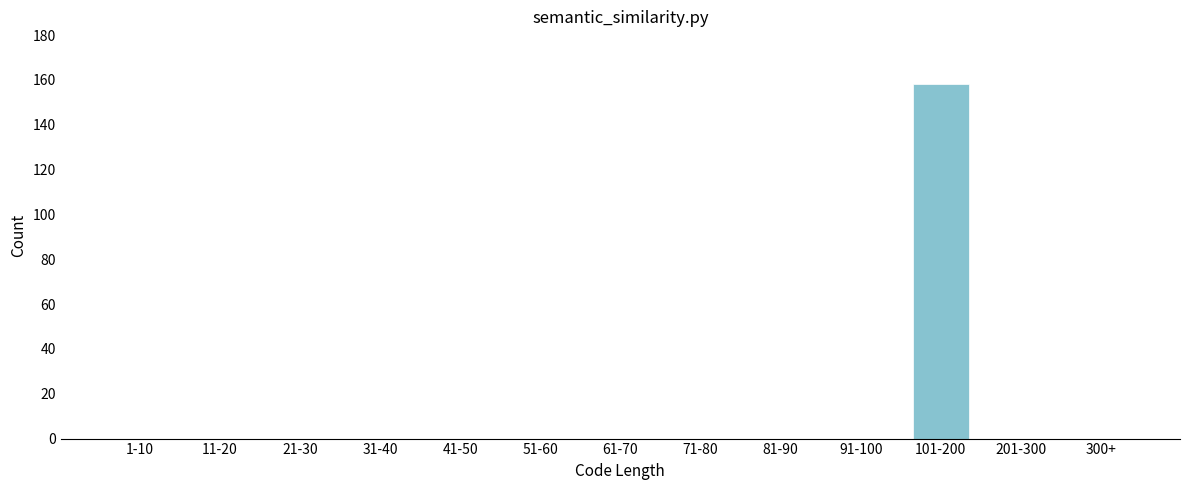

Reading left to right, transcribe all the data shown in this chart.

1-10=0	11-20=0	21-30=0	31-40=0	41-50=0	51-60=0	61-70=0	71-80=0	81-90=0	91-100=0	101-200=158	201-300=0	300+=0